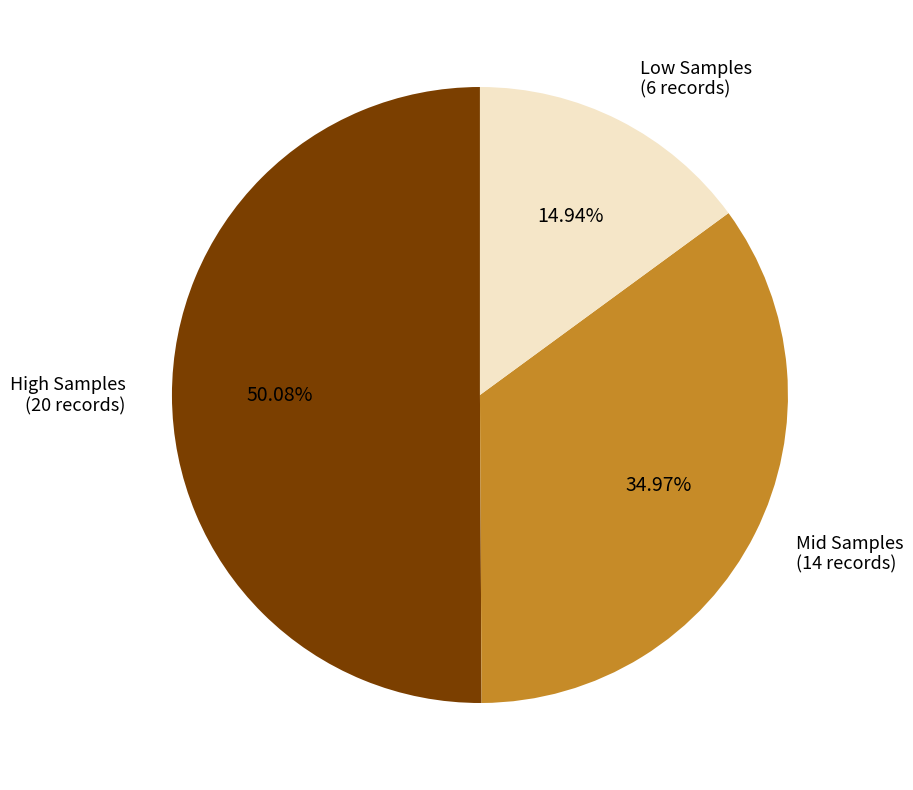

Rank the categories by value from highest to lowest.

High Samples (20 records), Mid Samples (14 records), Low Samples (6 records)